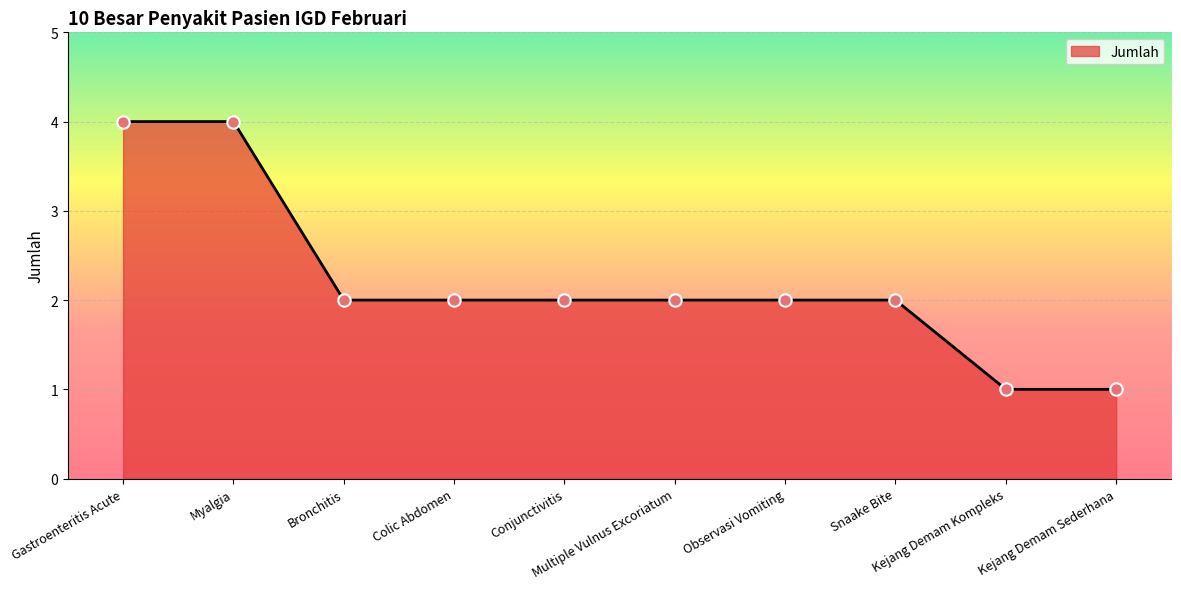

What is the change in value from Gastroenteritis Acute to Snaake Bite?

-2